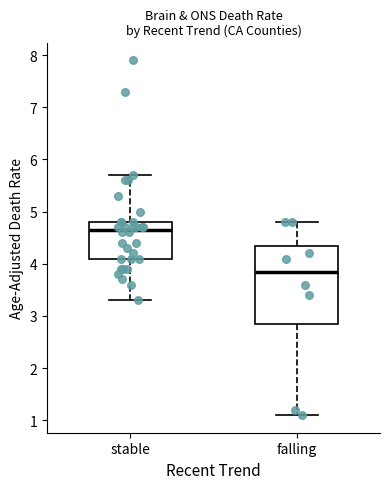

Where does the lower whisker of the box for stable end on the y-axis? The values are not printed on the chart, so give them approximately, as read against the axis.

3.3